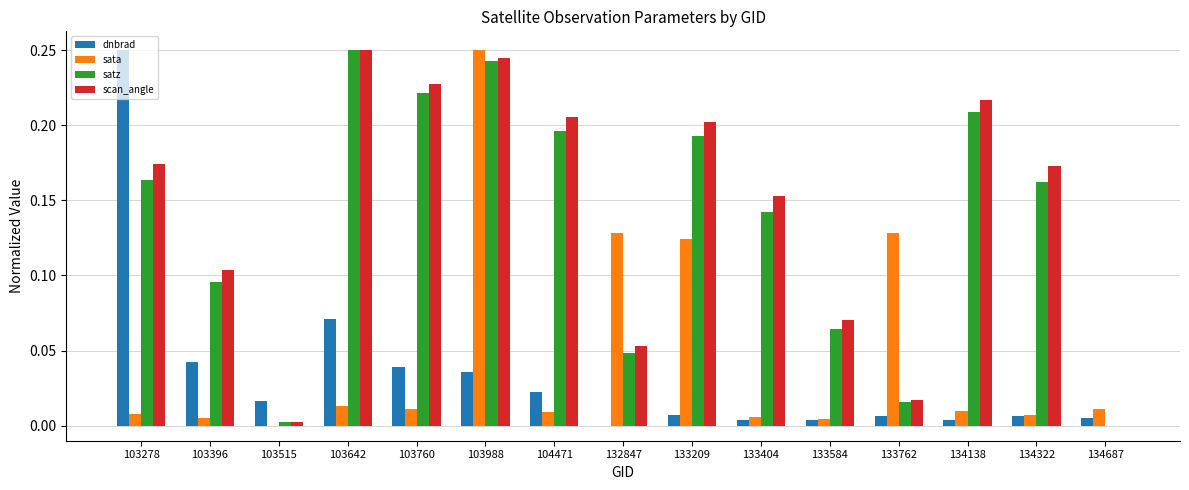

Is the value of sata at 133209 greater than the value of dnbrad at 134138?

Yes